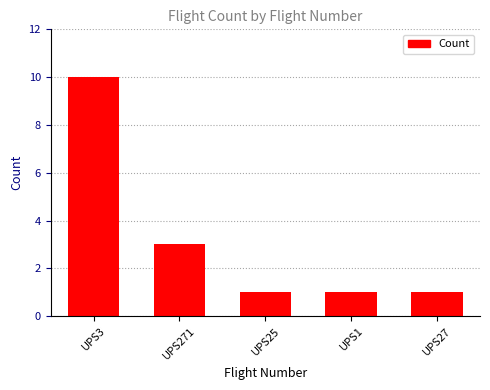

What is the value of the 1st bar from the left?

10